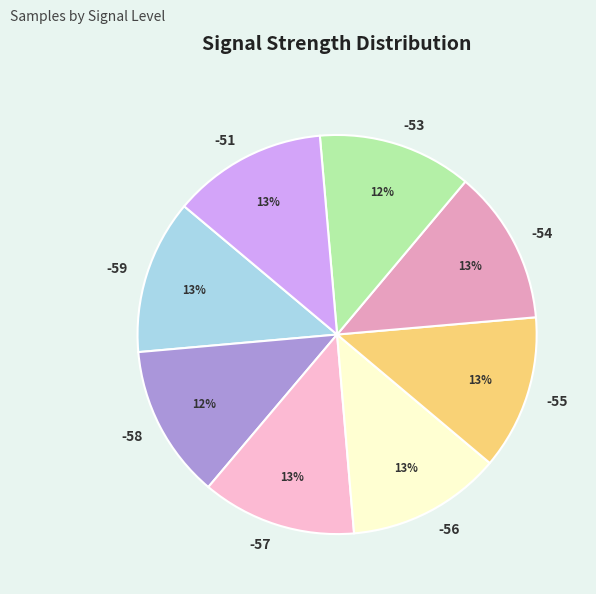

Is -53 the majority of the pie?

No